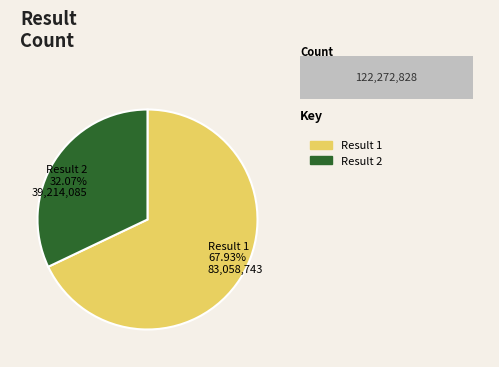

What percentage is the 2 slice, to the nearest percent?

32%